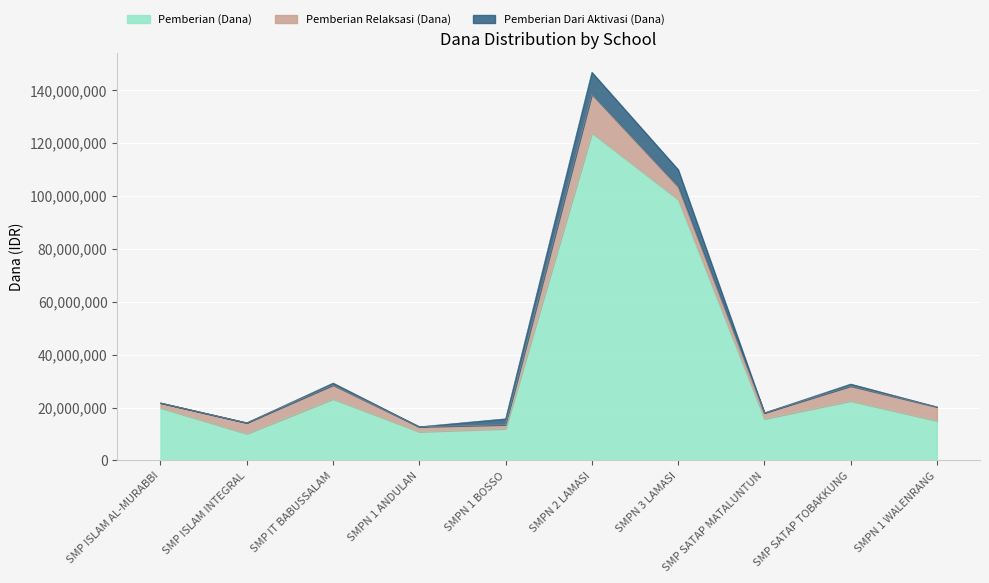

What is the lowest value of the Pemberian Relaksasi (Dana) series?

1500000